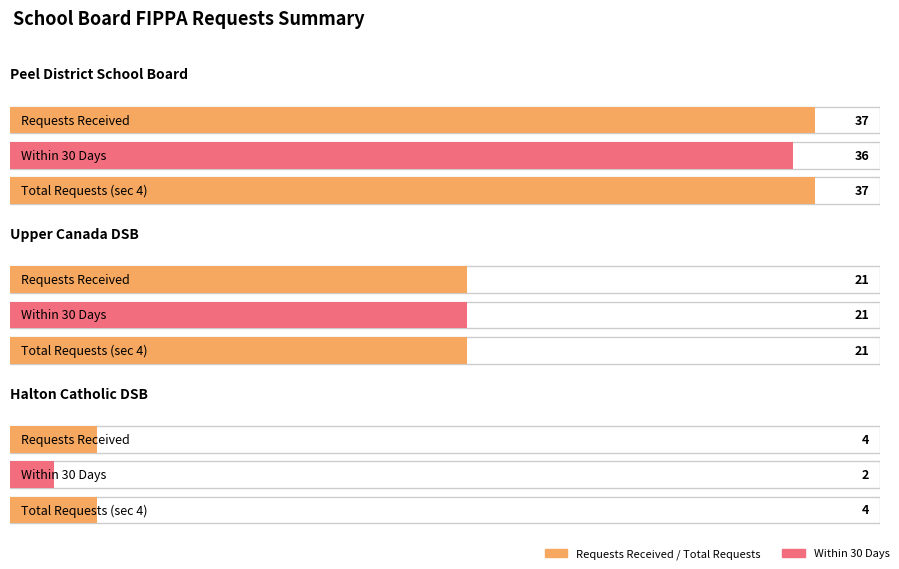

What position from the left is Upper Canada DSB?

2